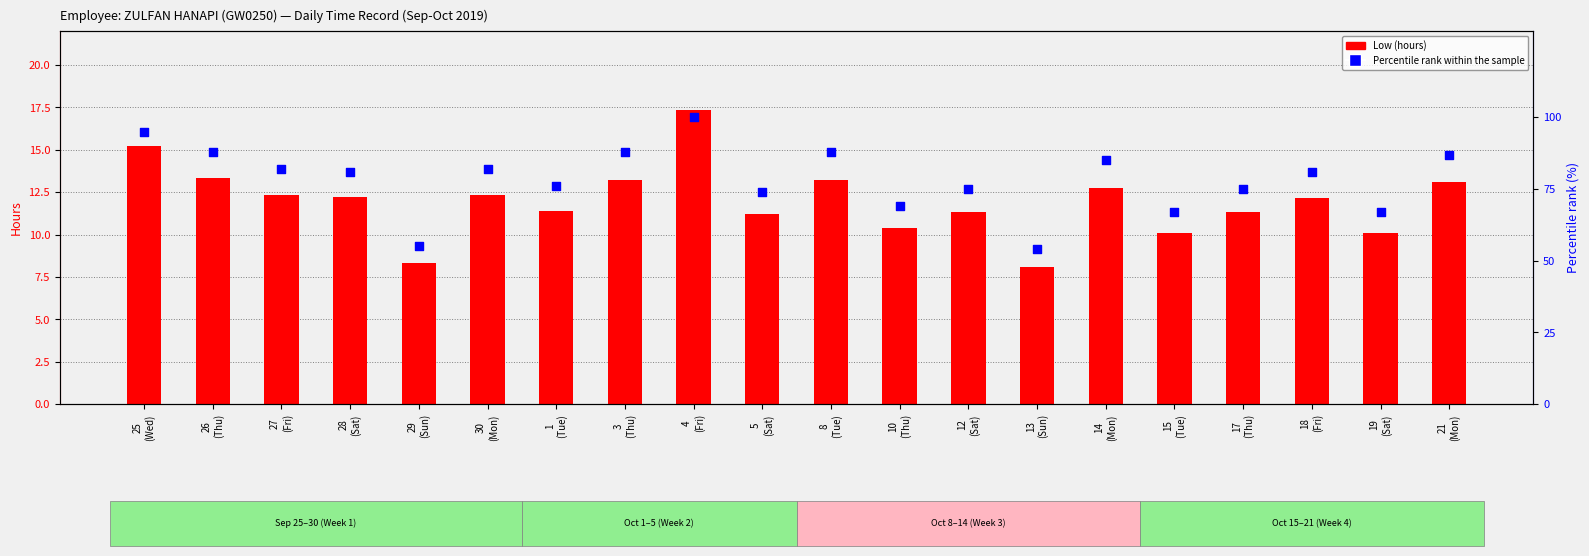

Which series has the largest total across all categories?

Percentile rank within the sample